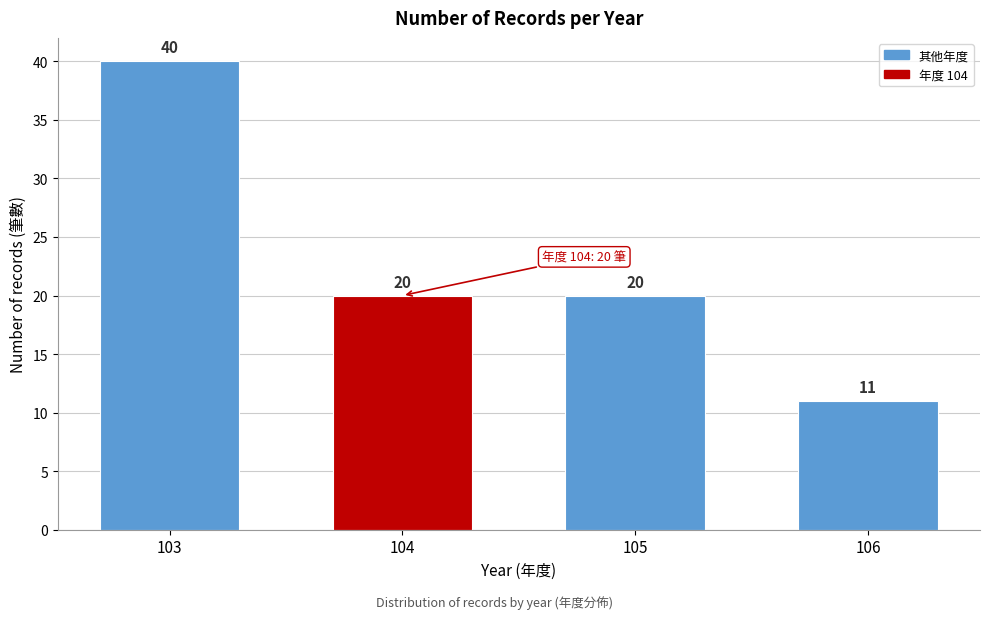

Reading right to left, extract all data points from this chart.

106=11	105=20	104=20	103=40